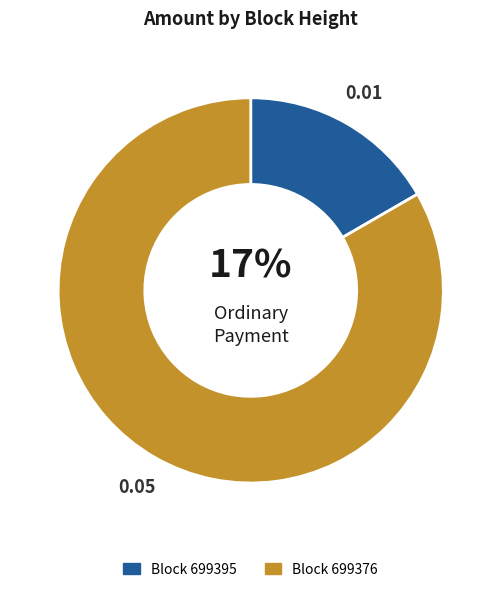

Is there a majority slice in this chart?

Yes